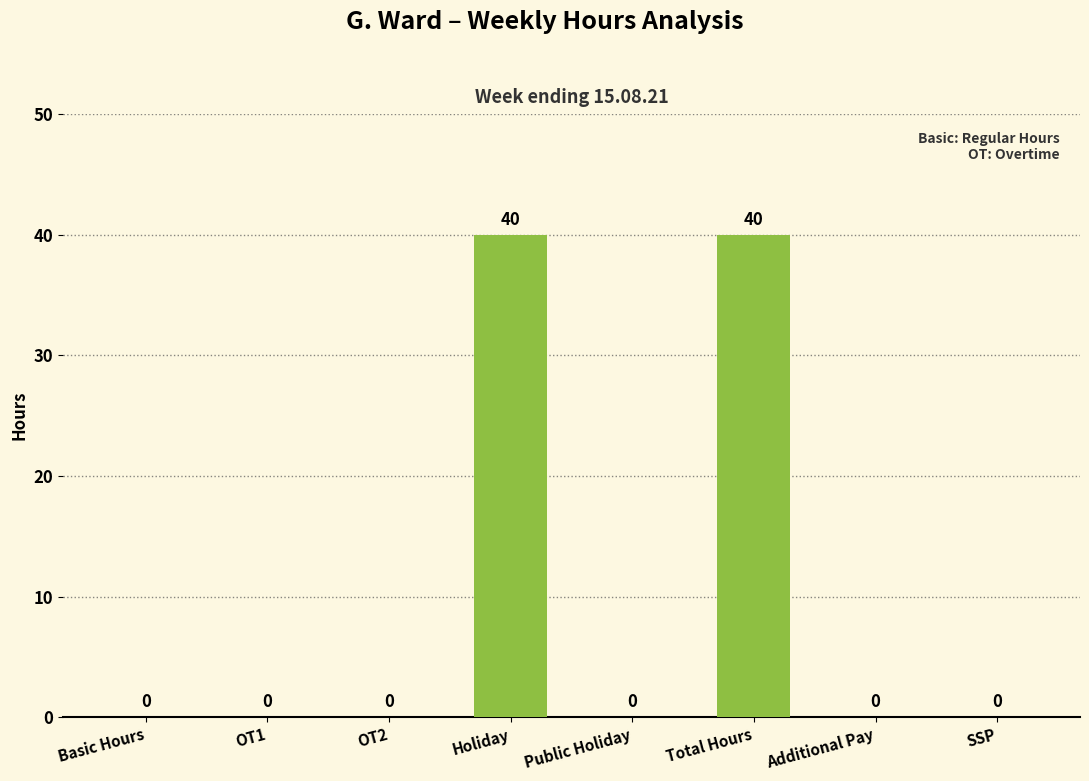

How many distinct data groups are displayed?

1